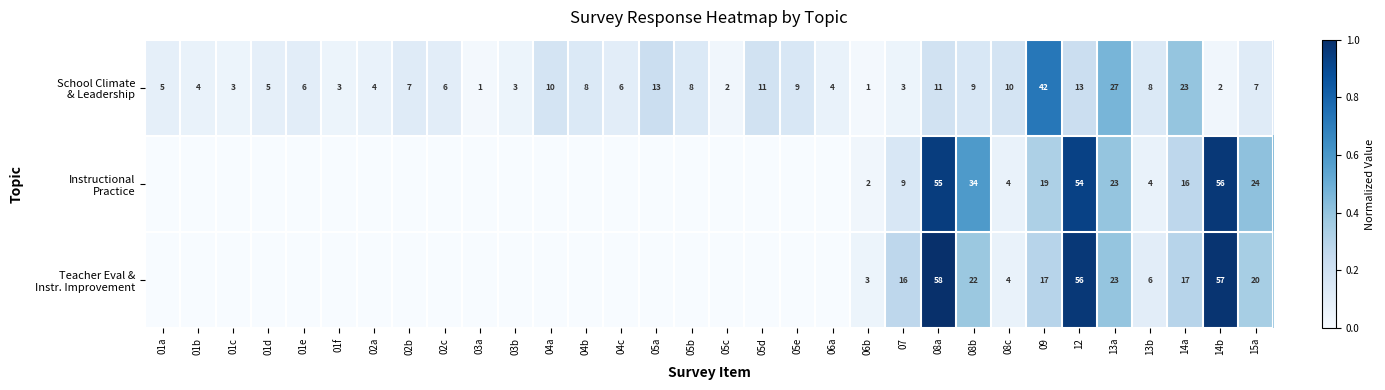

What is the total value across all series at 15a?

51